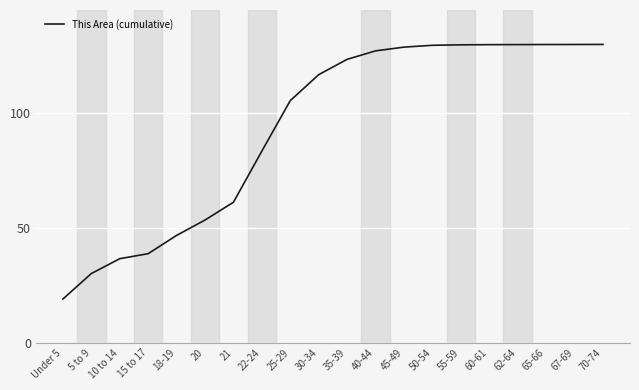

What is the greatest value displayed?

130.0